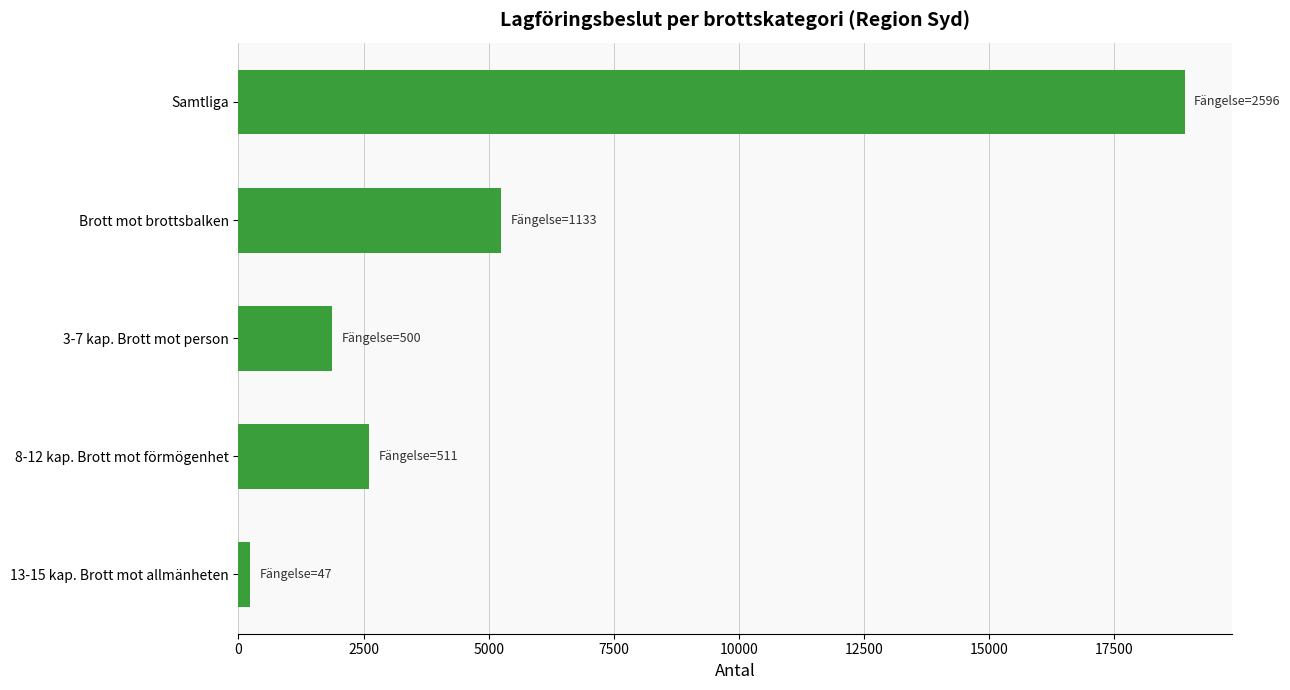

What is the greatest value displayed?

18903